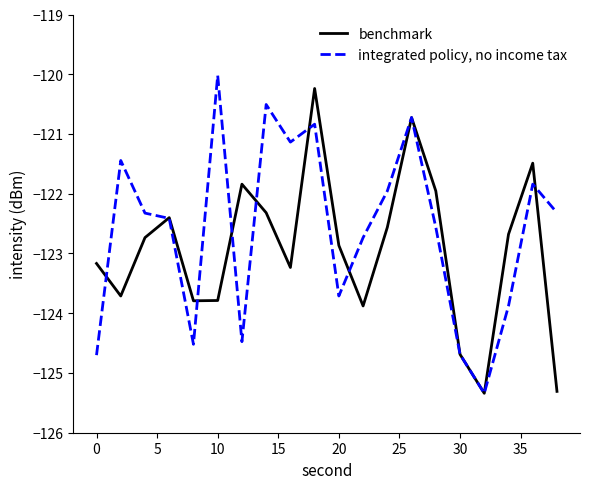

List the series in order of their overall mean, lowest first.

benchmark, integrated policy, no income tax